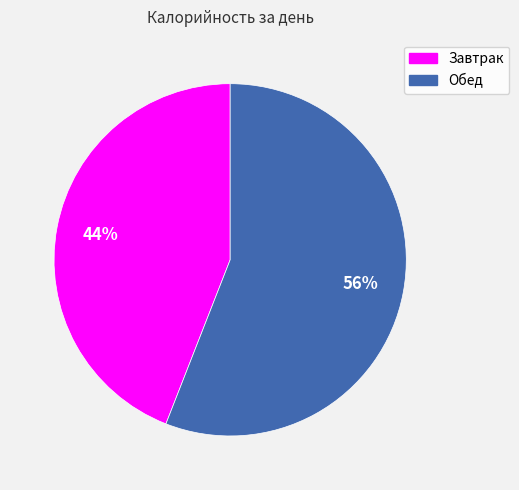

To the nearest percent, what portion does Завтрак represent?

44%